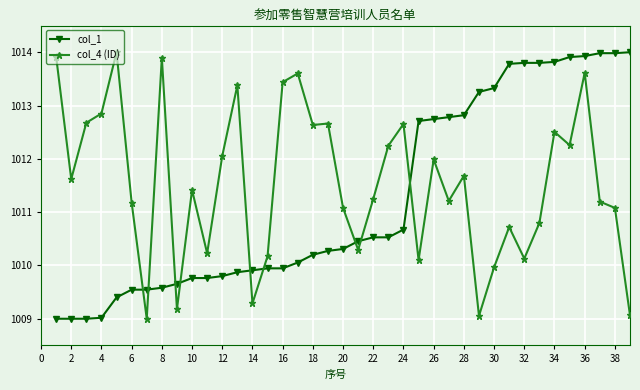

True or false: col_4 (ID) has more than 1 interior local peaks.

True